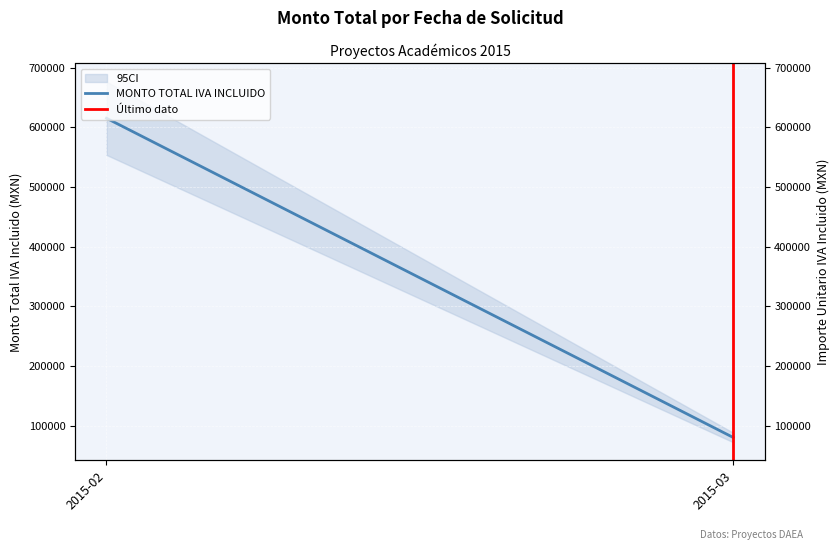

What are all the series names shown in the legend?

MONTO TOTAL IVA INCLUIDO, Último dato